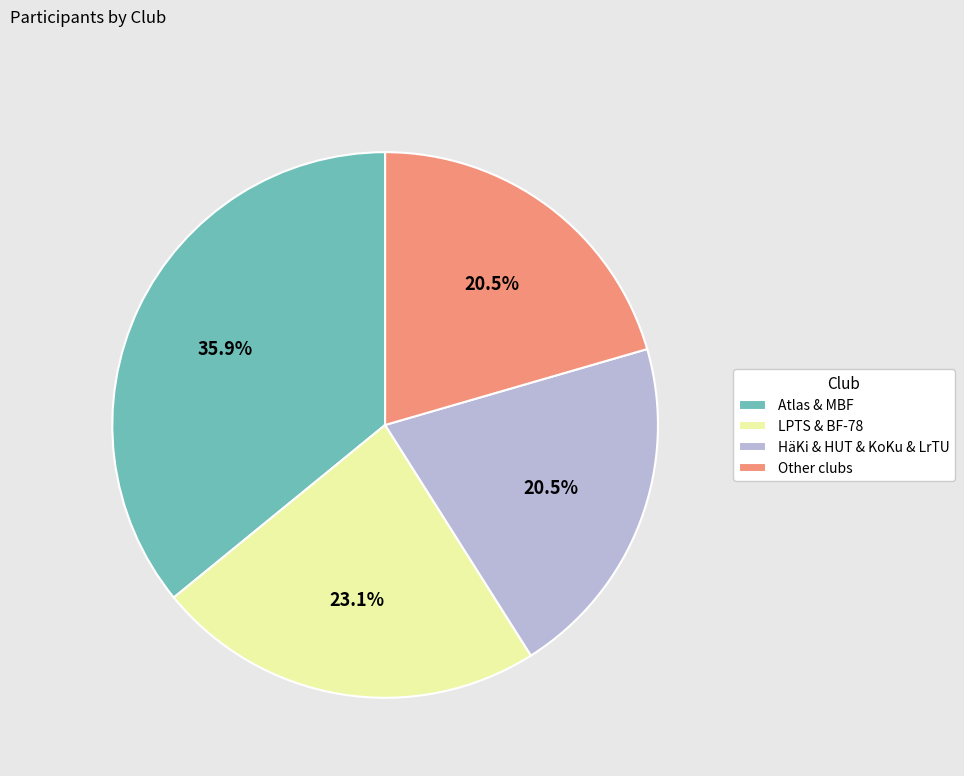

Count the number of slices in the pie.

4